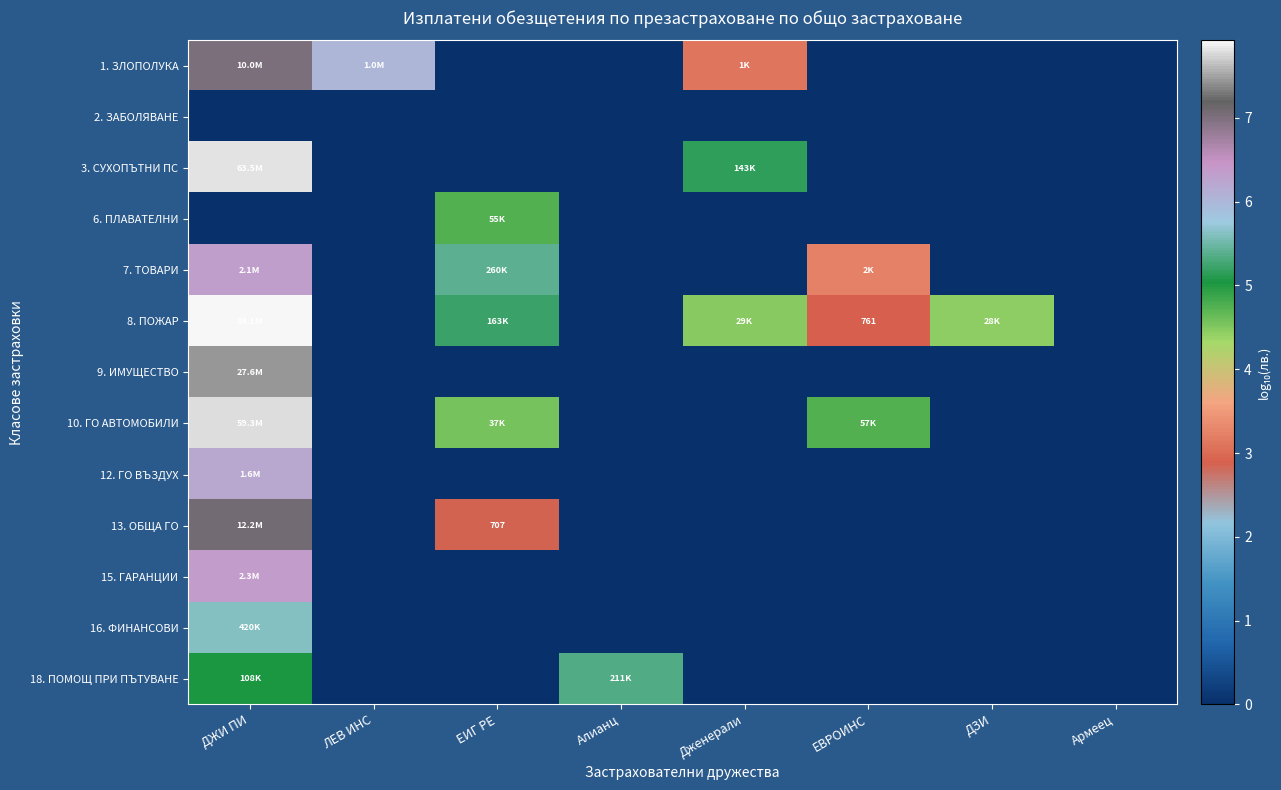

The 8. ПОЖАР series shows 0.0 at Алианц. True or false?

True